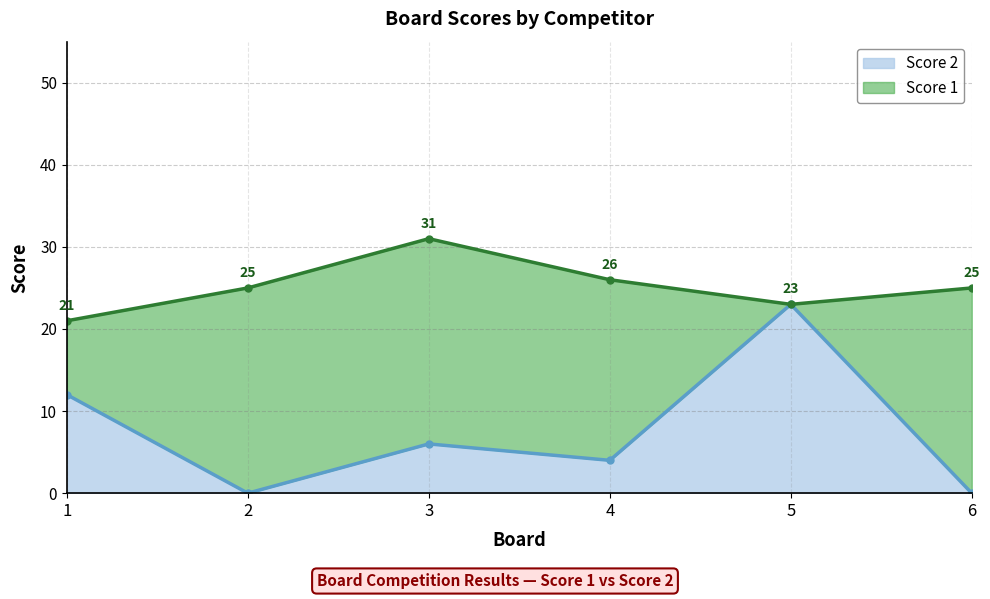

How many interior local valleys (lower than both neighbors) does the data have?

2